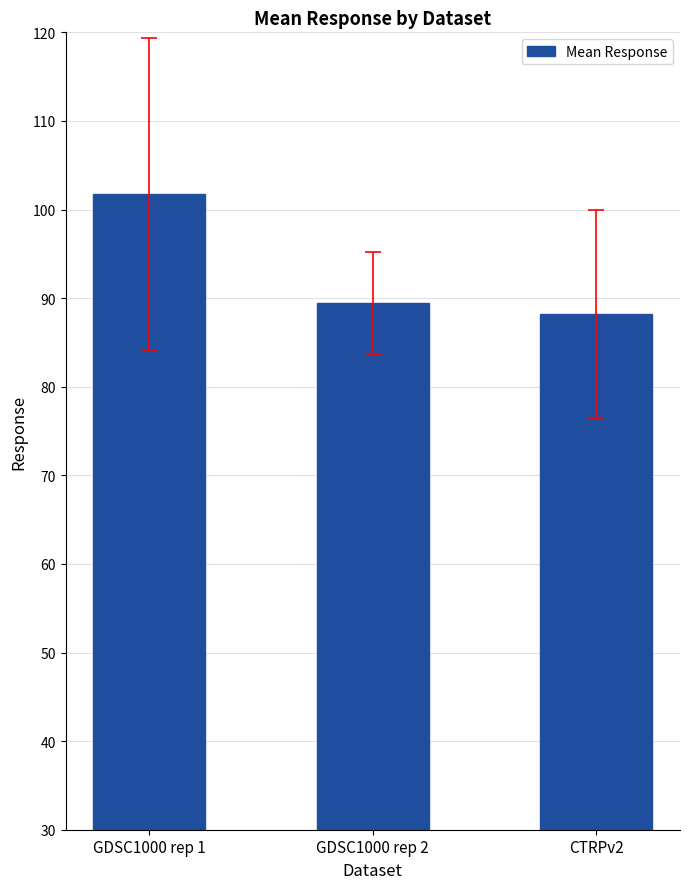

What is the greatest value displayed?

101.7